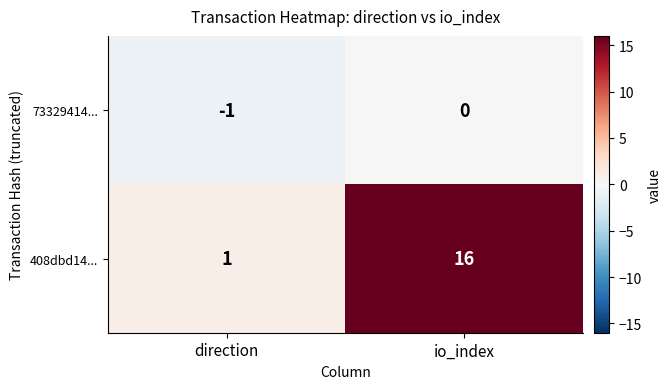

List the labels in order of 73329414... value, largest first.

io_index, direction